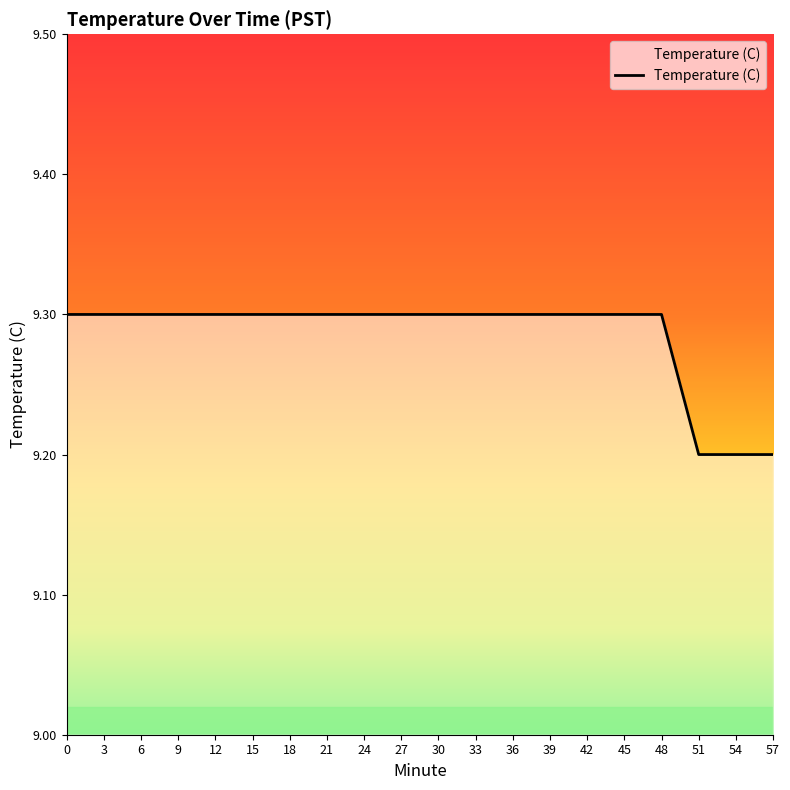

Is it true that the value at 57 is 9.2?

True